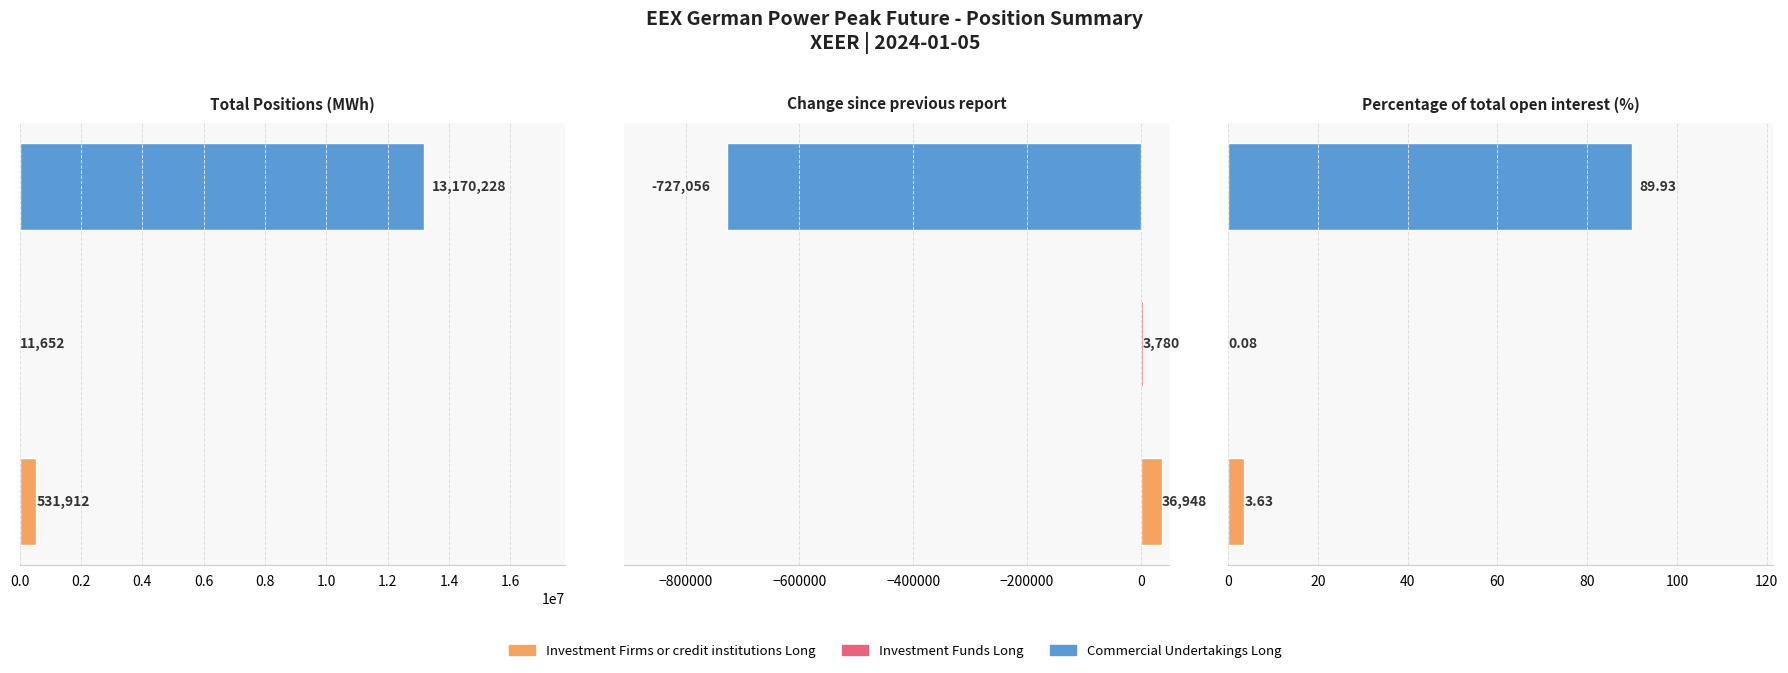

Reading right to left, extract all data points from this chart.

Investment Firms or credit institutions Long: Percentage of total open interest (%)=3.6	Change since previous report=36948.0	Total Positions (MWh)=531912.0
Investment Funds Long: Percentage of total open interest (%)=0.1	Change since previous report=3780.0	Total Positions (MWh)=11652.0
Commercial Undertakings Long: Percentage of total open interest (%)=89.9	Change since previous report=-727056.0	Total Positions (MWh)=13170228.0